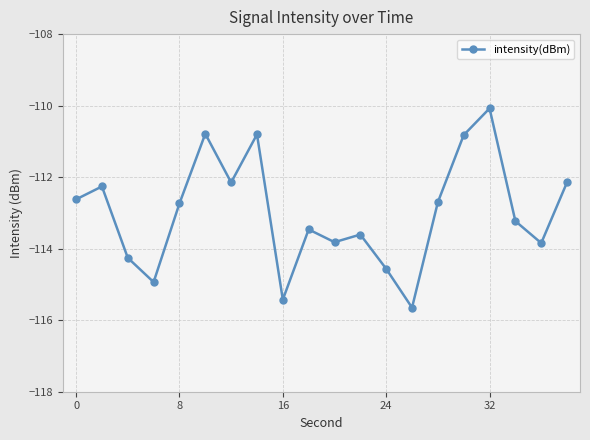

What is the difference between the second highest and minimum values?

4.9